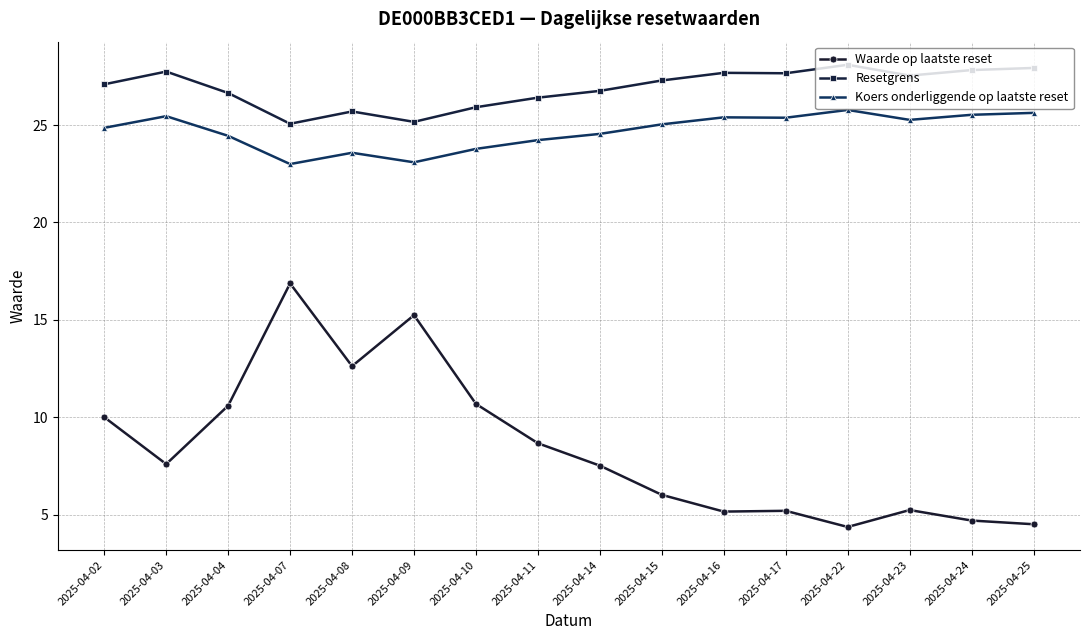

What value does the Resetgrens series have at 2025-04-16?

27.7